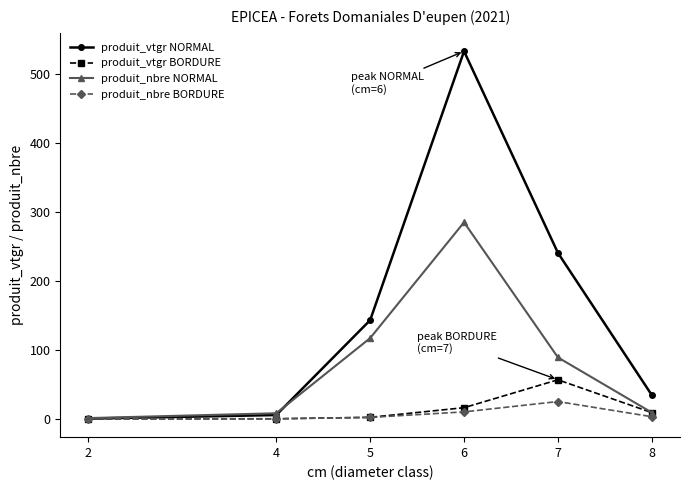

Which series has the largest range (max minus min)?

produit_vtgr NORMAL